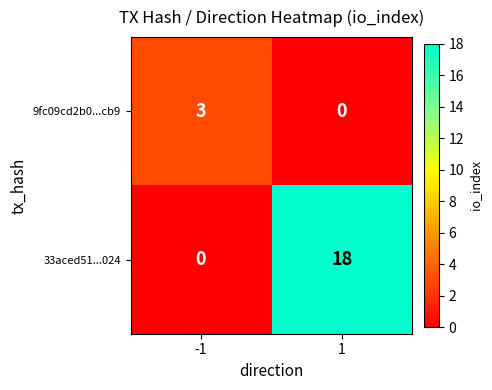

Reading left to right, extract all data points from this chart.

9fc09cd2b0...cb9: 3	0
33aced51...024: 0	18